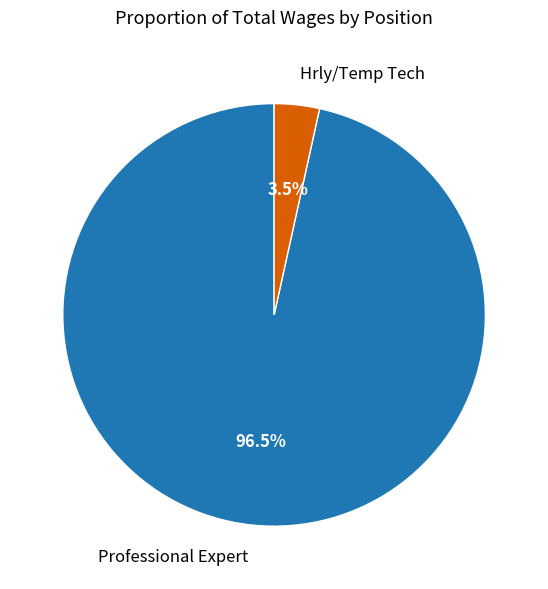

Is Professional Expert the majority of the pie?

Yes